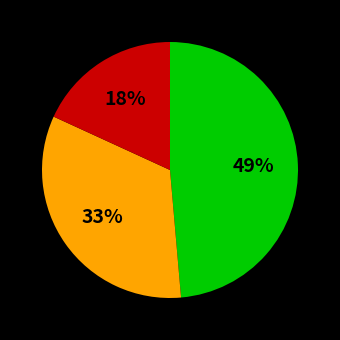

To the nearest percent, what is the average slice percentage?

33%